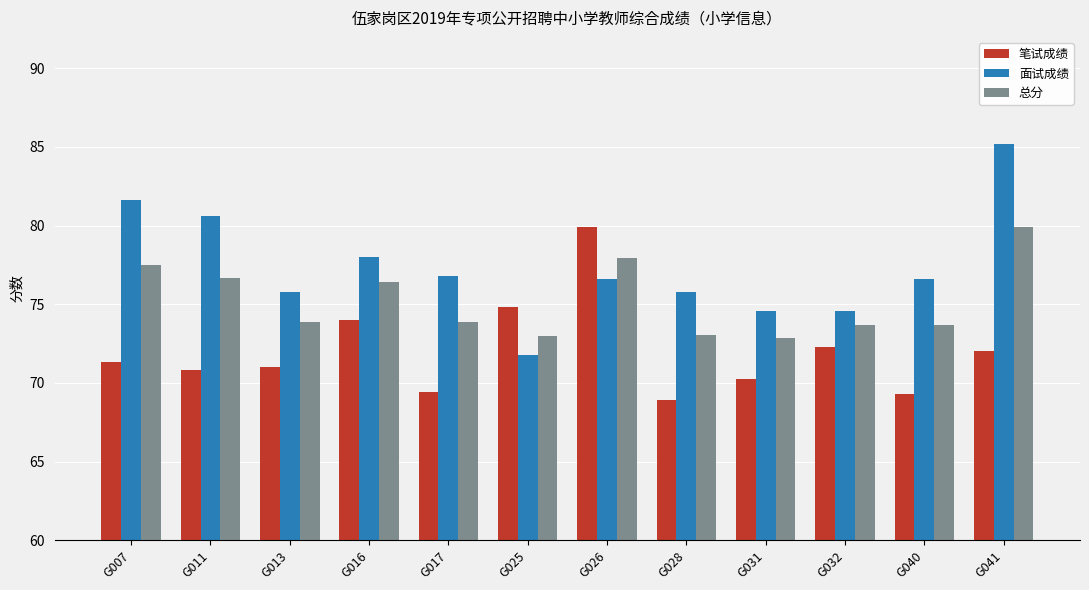

What is the maximum value shown in the chart?

85.2